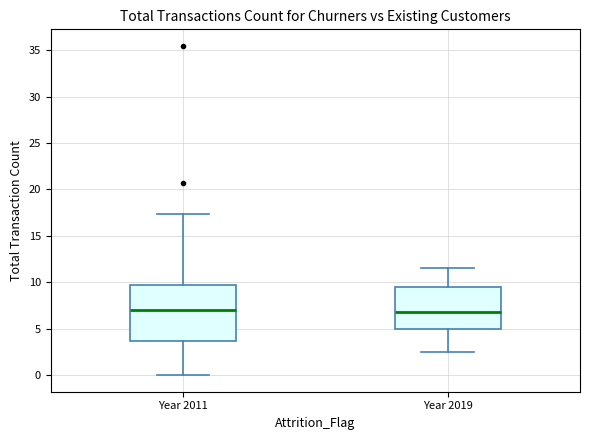

Where does the lower whisker of the box for Year 2019 end on the y-axis? The values are not printed on the chart, so give them approximately, as read against the axis.

2.5